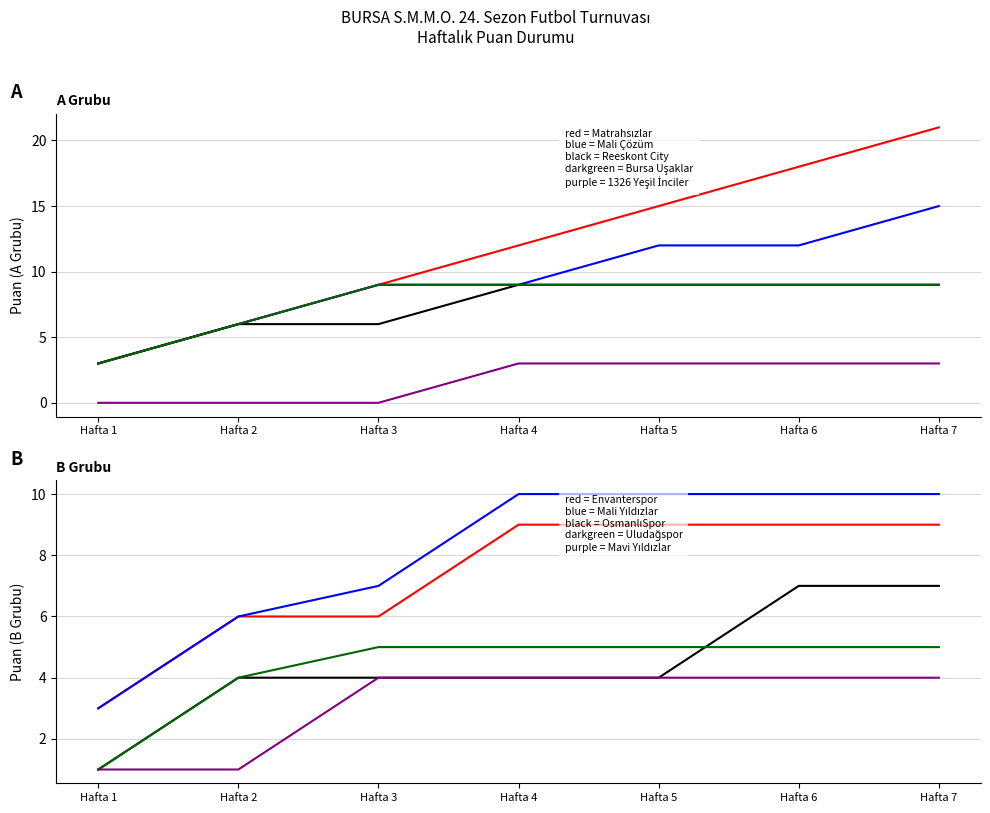

What is the approximate value of Reeskont City at Hafta 2?

6